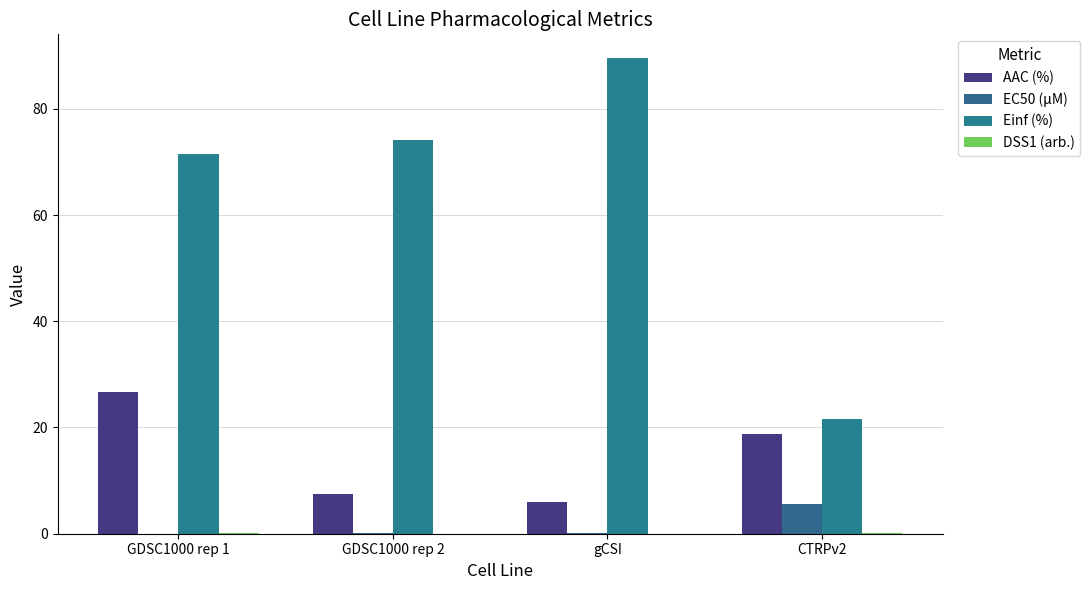

How many groups of bars are there?

4